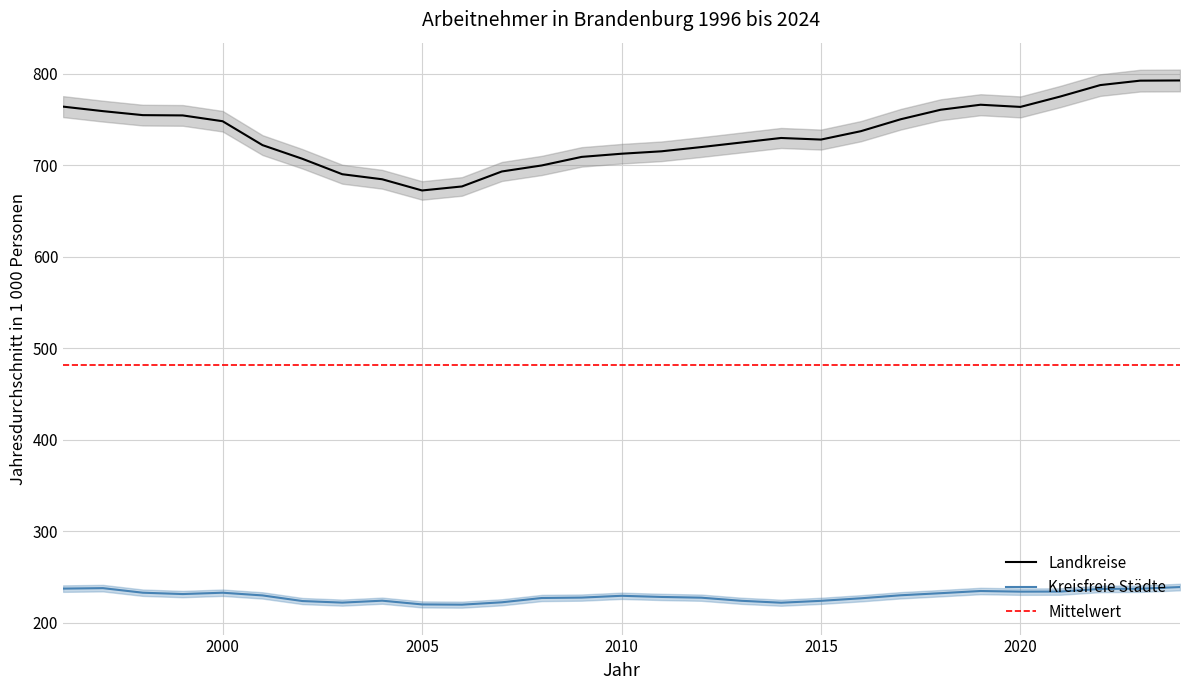

Is the value of Kreisfreie Städte at 1996 greater than the value of Landkreise at 1996?

No